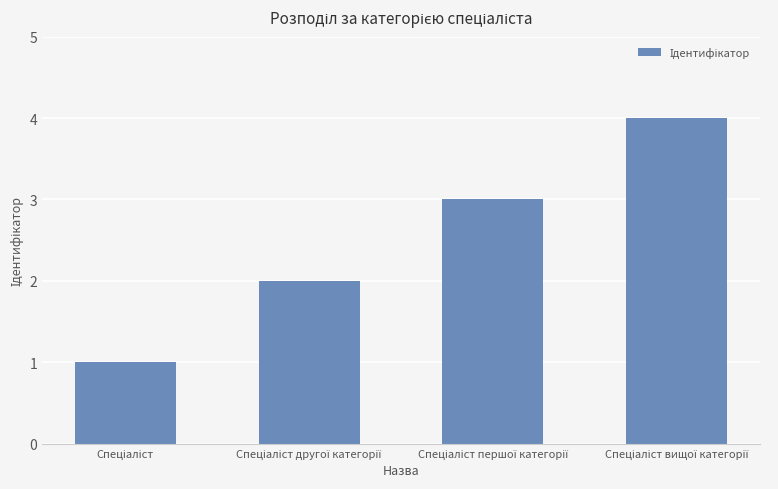

What is the greatest value displayed?

4